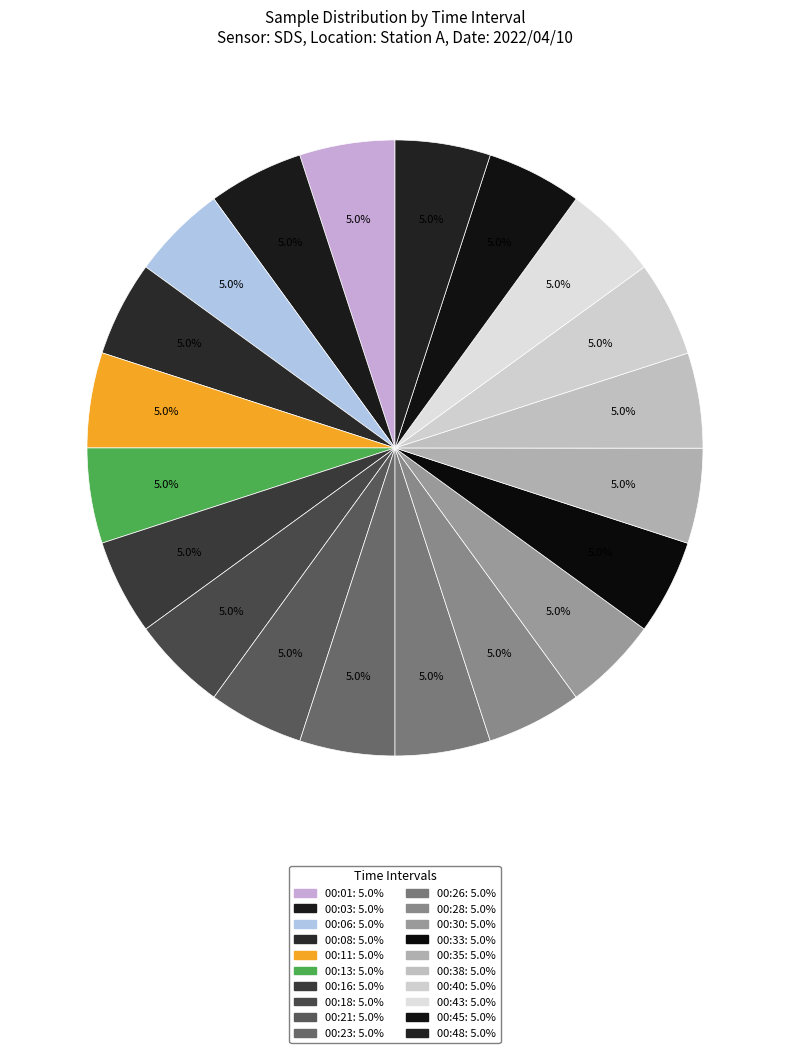

Rank the categories by value from highest to lowest.

00:40, 00:01, 00:45, 00:48, 00:26, 00:16, 00:03, 00:28, 00:13, 00:21, 00:18, 00:08, 00:38, 00:11, 00:23, 00:35, 00:30, 00:43, 00:06, 00:33